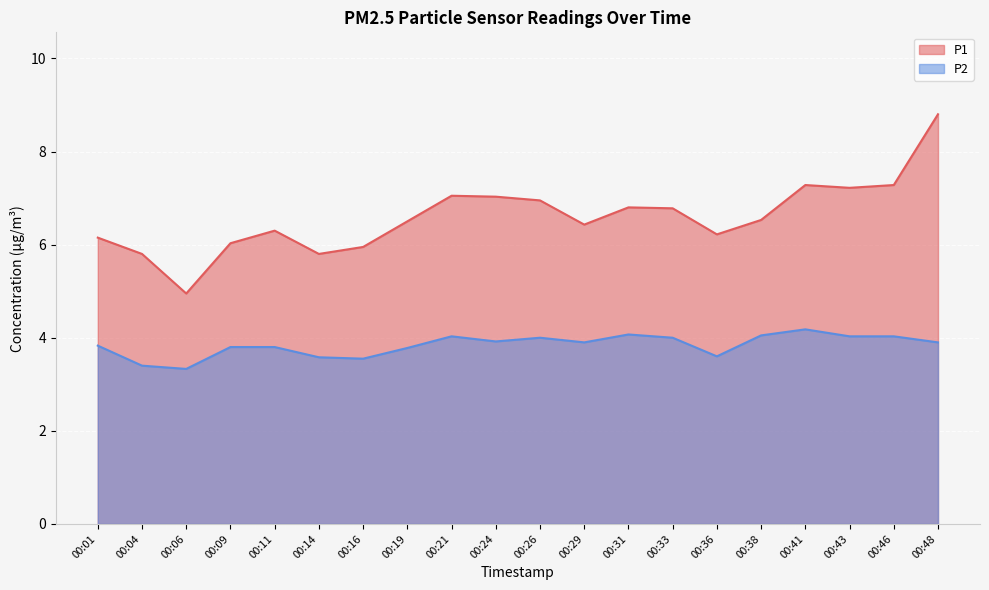

True or false: P2 and P1 cross at least once.

False